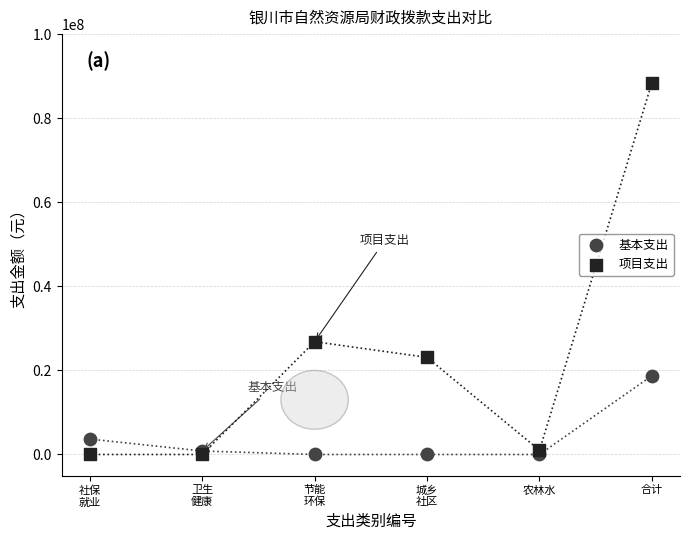

Which series has the largest Y range (max minus min)?

项目支出